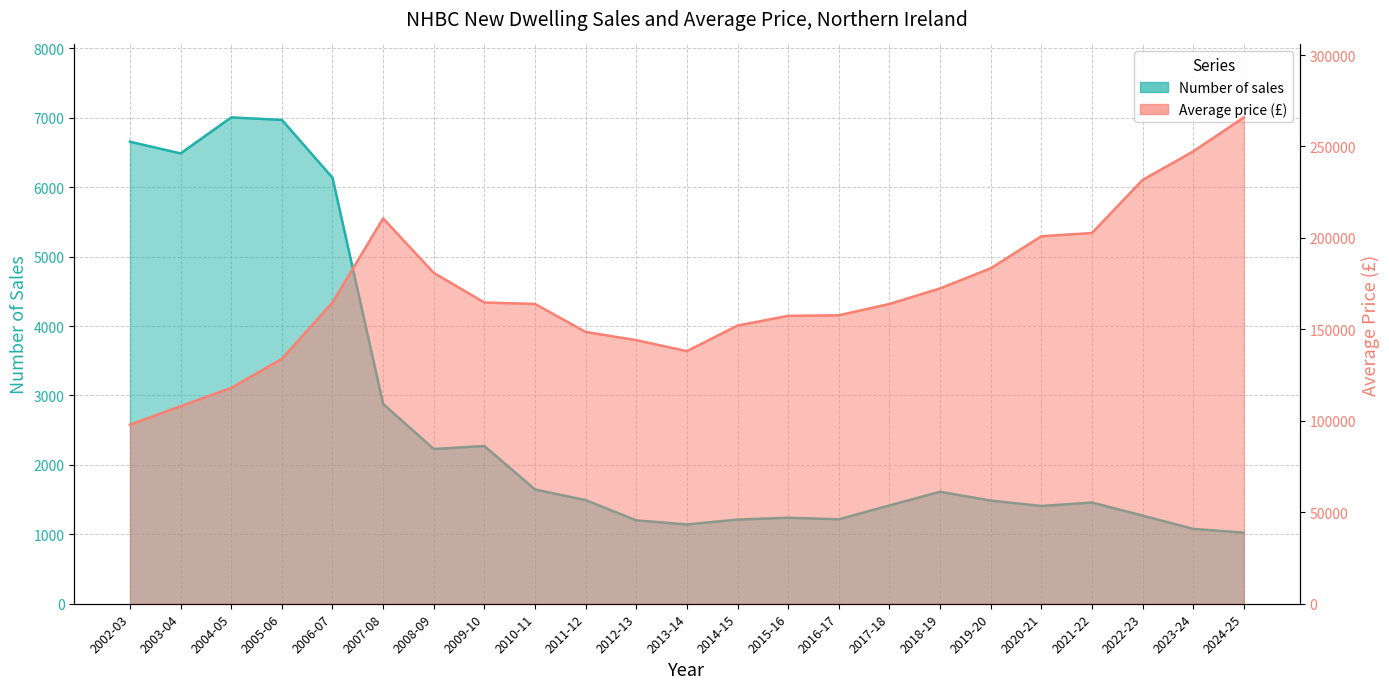

True or false: Average price (£) has a value of 108000 at 2003-04.

True